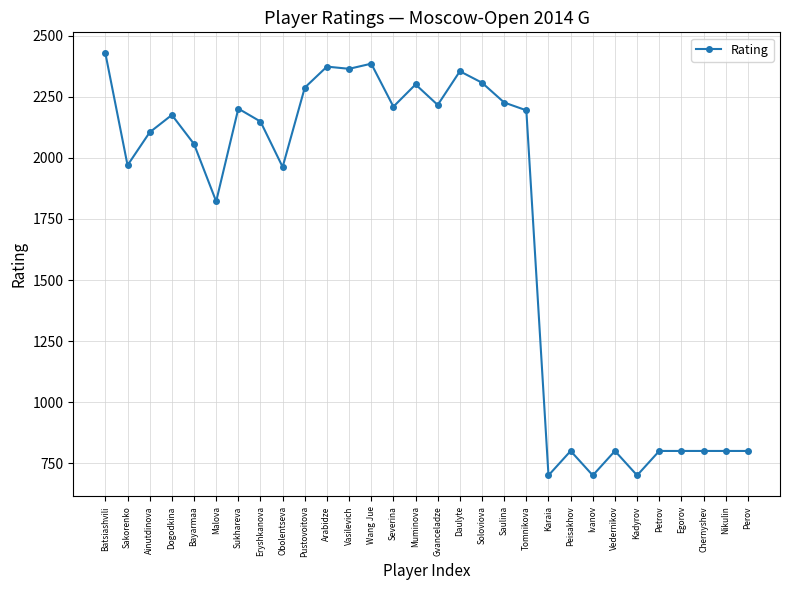

What is the ratio of the value at Wang Jue to the value at Eryshkanova?

1.1